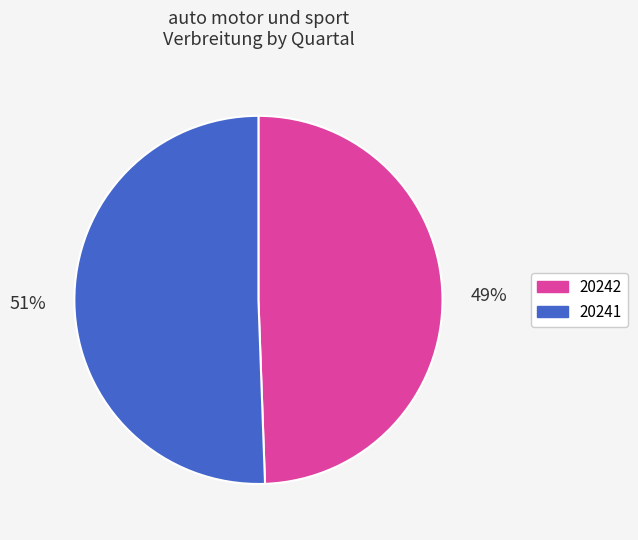

Is the sum of 20242 and 20241 greater than half?

Yes